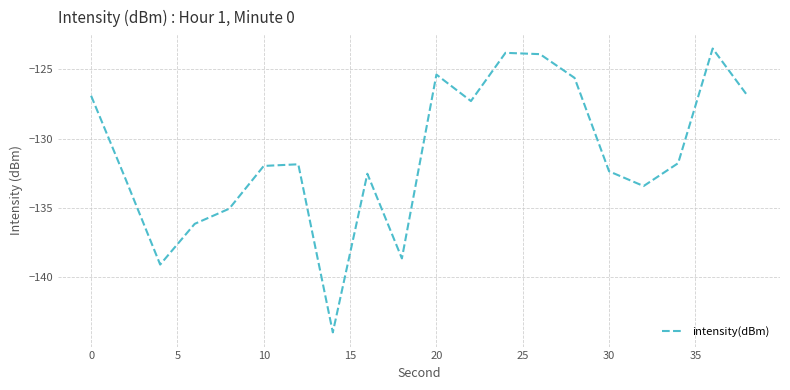

What is the difference between the maximum and minimum values?

20.5